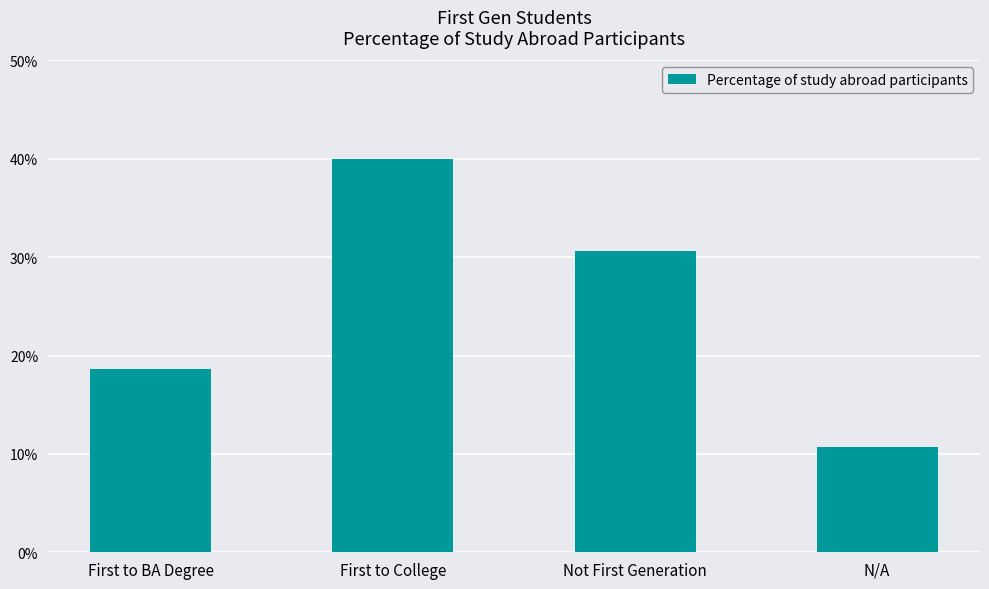

What is the difference between the values at First to BA Degree and First to College?

0.2